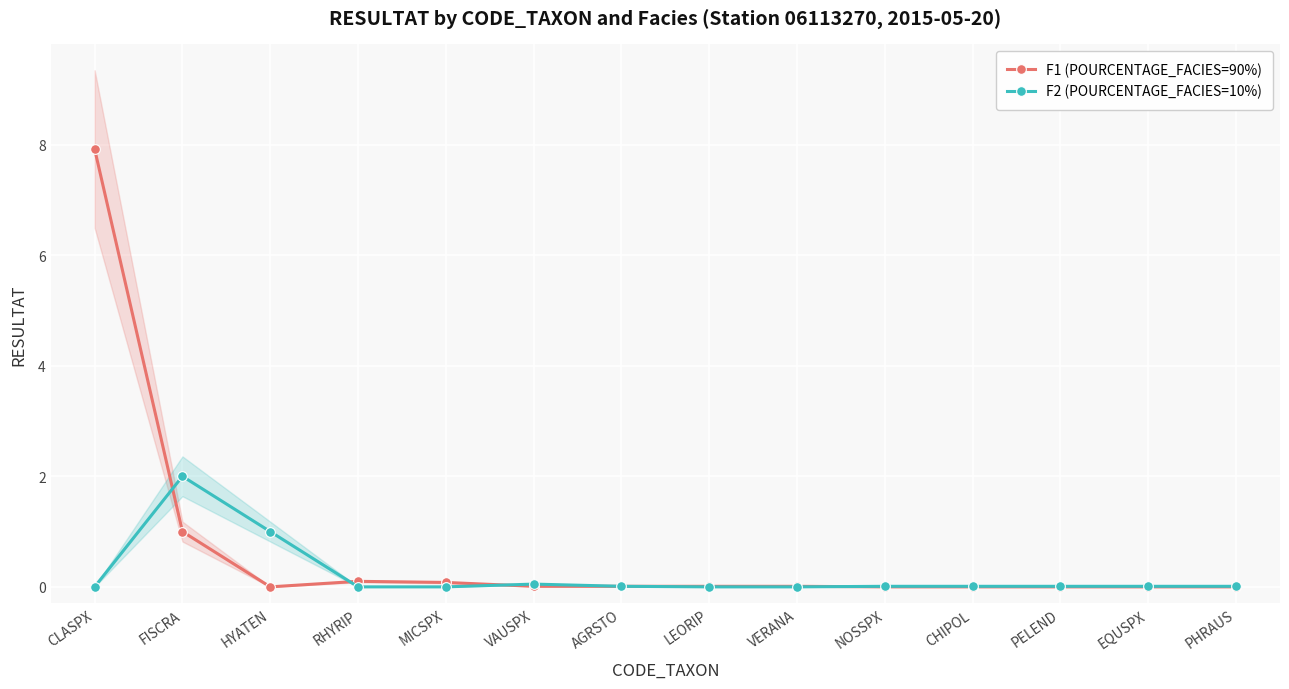

In F2 (POURCENTAGE_FACIES=10%), how many points are higher than both neighbors (excluding endpoints)?

2